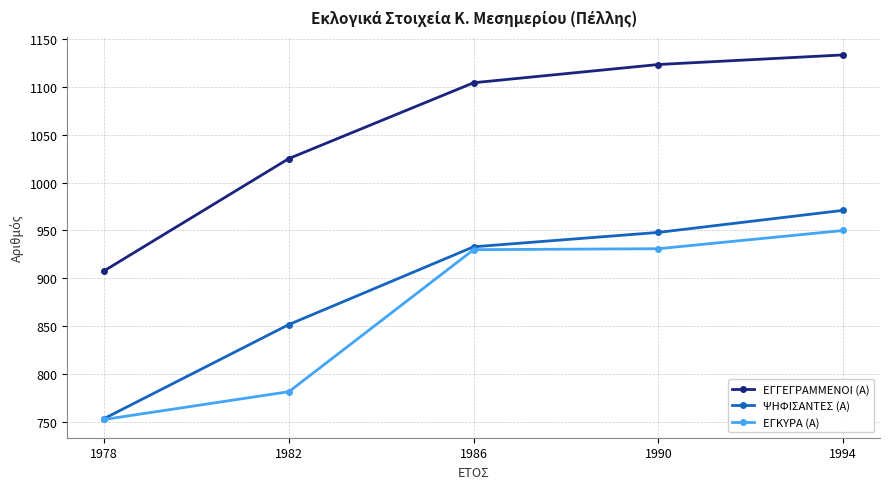

Which category has the highest value in the ΕΓΓΕΓΡΑΜΜΕΝΟΙ (Α) series?

1994